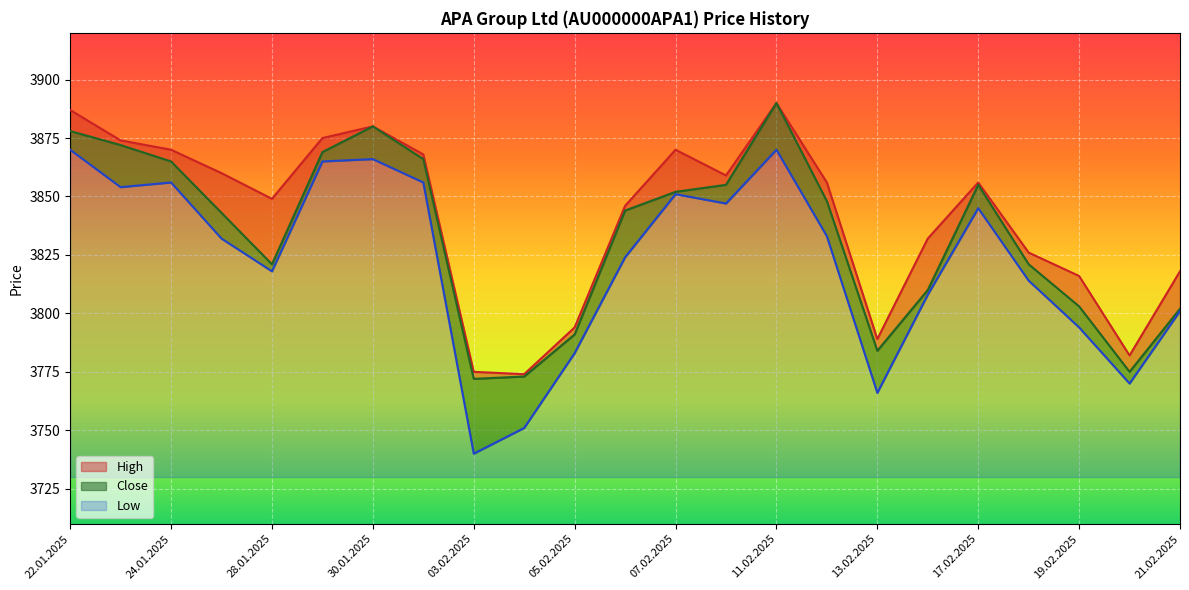

What is the approximate value of Low at 19.02.2025, to the nearest 50?

50